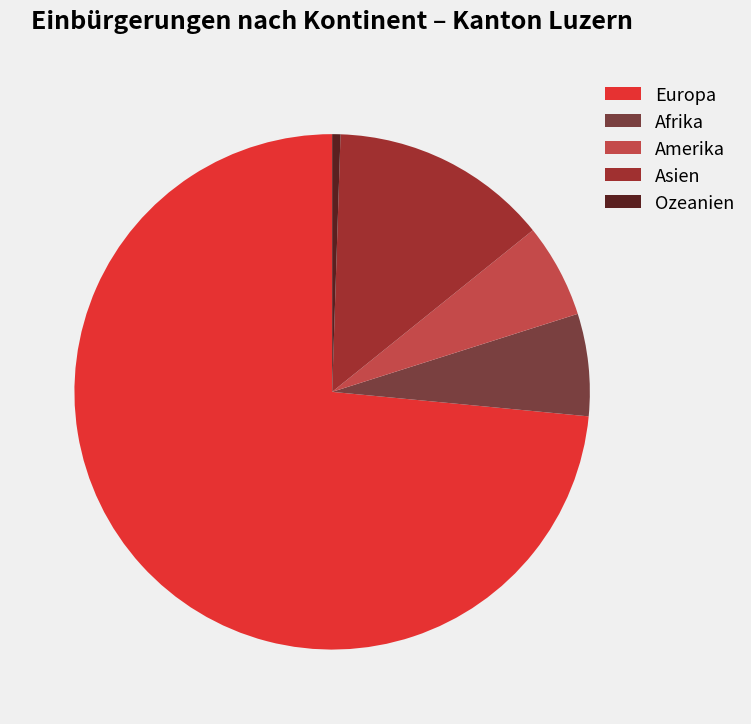

True or false: Europa accounts for 82% of the total.

False